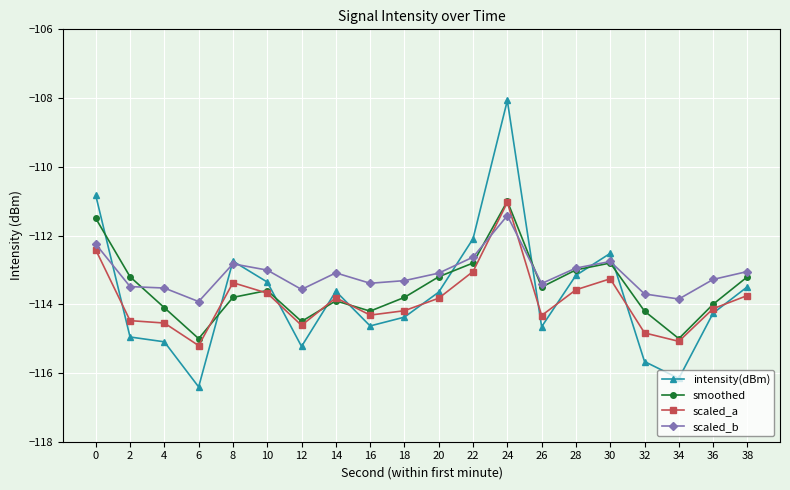

What is the total value across all series at 34?

-460.1